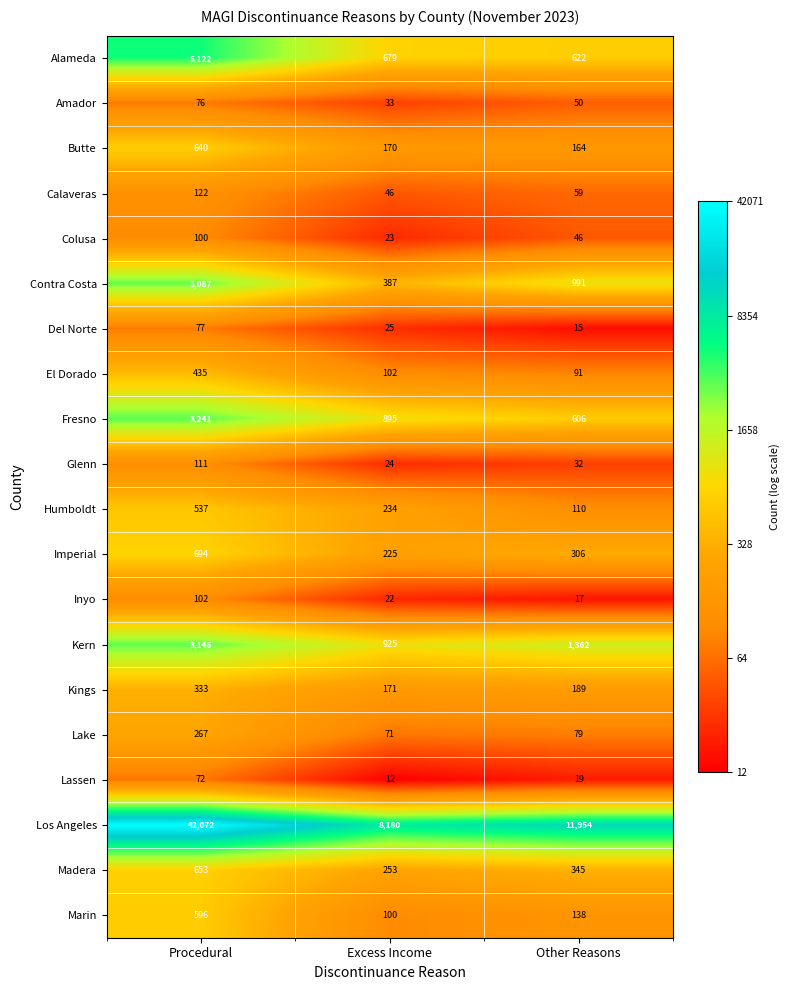

True or false: Glenn has a value of 111 at Procedural.

True